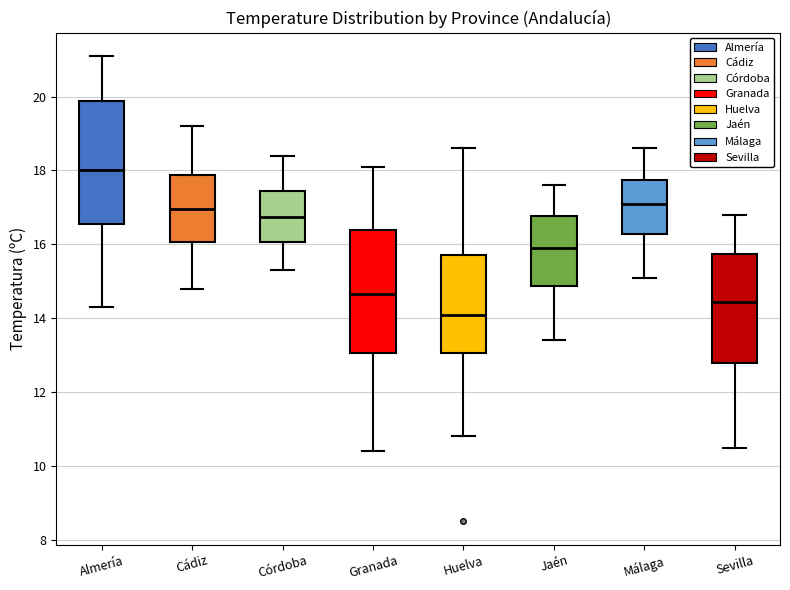

Reading left to right, transcribe this box plot: for each box, give where its median line is, the range the box spans, and where its two whiskers end, as read against the y-axis. The values are not printed on the chart, so give them approximately, as read against the axis.

Almería: median 18.0, box 16.6 to 19.8, whiskers 14.4 to 21.2
Cádiz: median 17.0, box 16.0 to 17.8, whiskers 14.8 to 19.2
Córdoba: median 16.8, box 16.0 to 17.4, whiskers 15.4 to 18.4
Granada: median 14.6, box 13.0 to 16.4, whiskers 10.4 to 18.2
Huelva: median 14.2, box 13.0 to 15.8, whiskers 10.8 to 18.6
Jaén: median 16.0, box 14.8 to 16.8, whiskers 13.4 to 17.6
Málaga: median 17.2, box 16.2 to 17.8, whiskers 15.2 to 18.6
Sevilla: median 14.4, box 12.8 to 15.8, whiskers 10.6 to 16.8